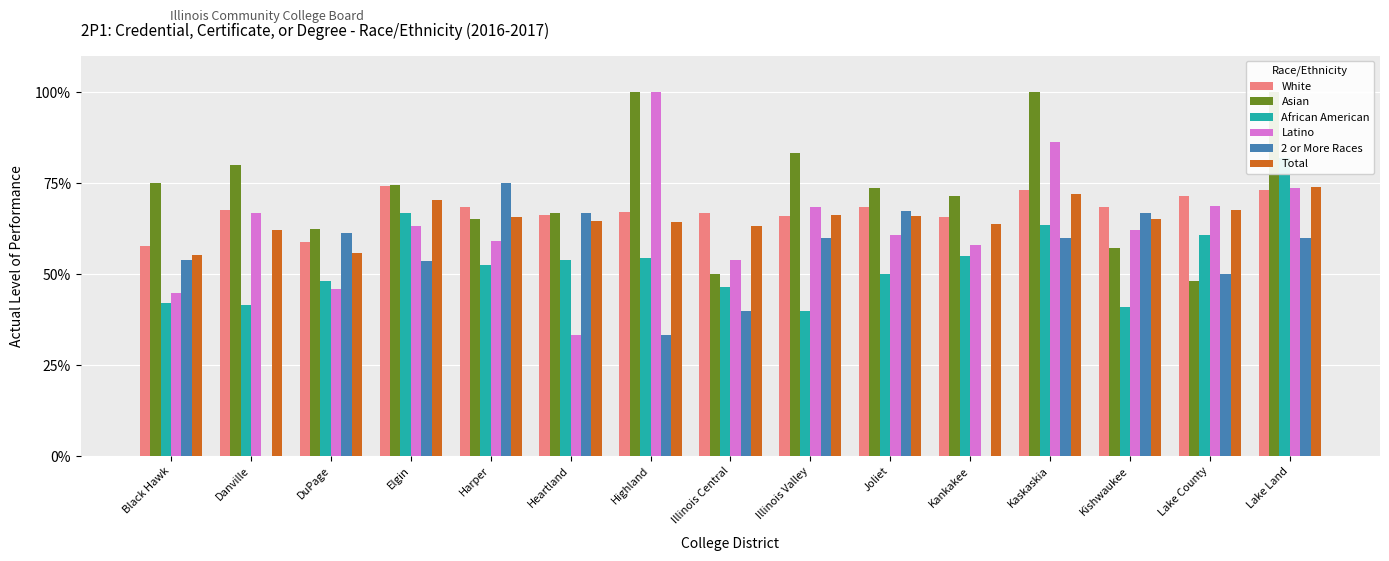

What is the value of the Latino bar at the 15th from the left?

0.7